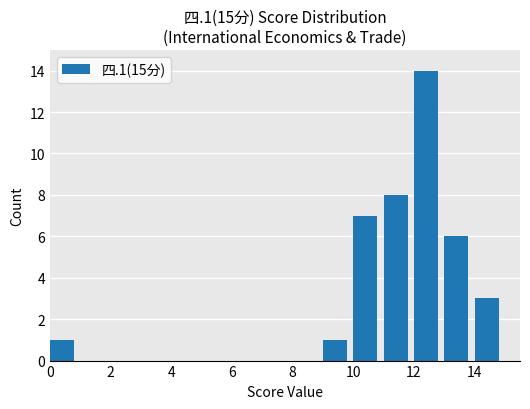

What is the maximum value shown in the chart?

14